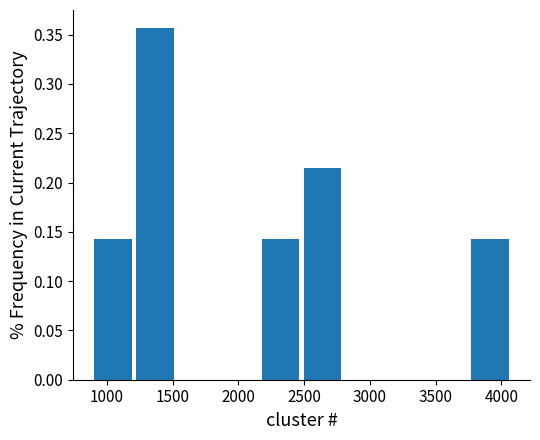

Reading left to right, list every bar in this chart as the range it spans on the x-axis followed by its height. Neither the bar edges nor the heights are printed on the chart, so give them approximately, as read against the axes.

900 to 1200: 0.145
1200 to 1500: 0.355
1500 to 1850: 0
1850 to 2150: 0
2150 to 2500: 0.145
2500 to 2800: 0.215
2800 to 3100: 0
3100 to 3450: 0
3450 to 3750: 0
3750 to 4100: 0.145